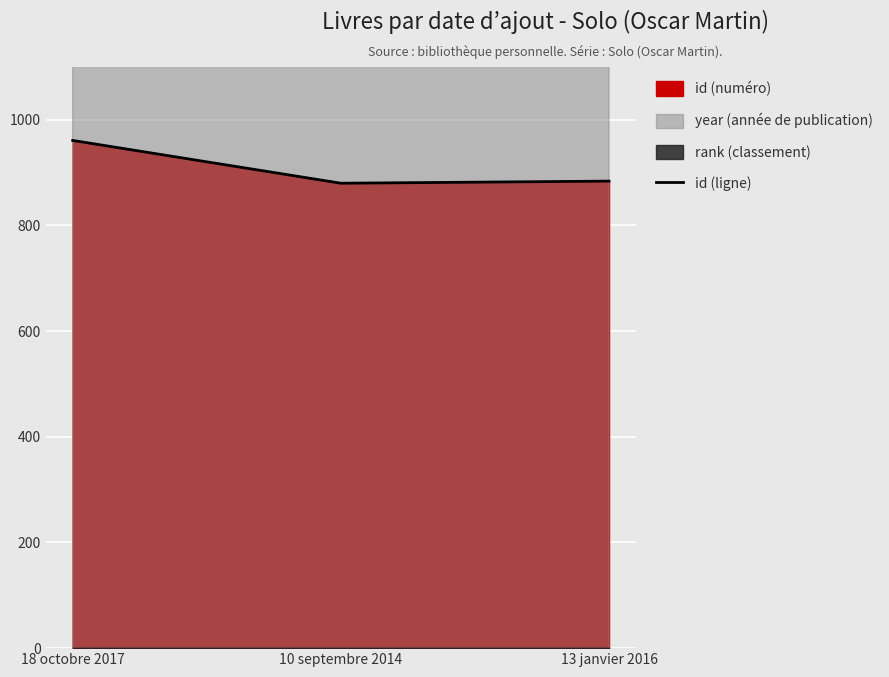

How many categories are shown in the chart?

3